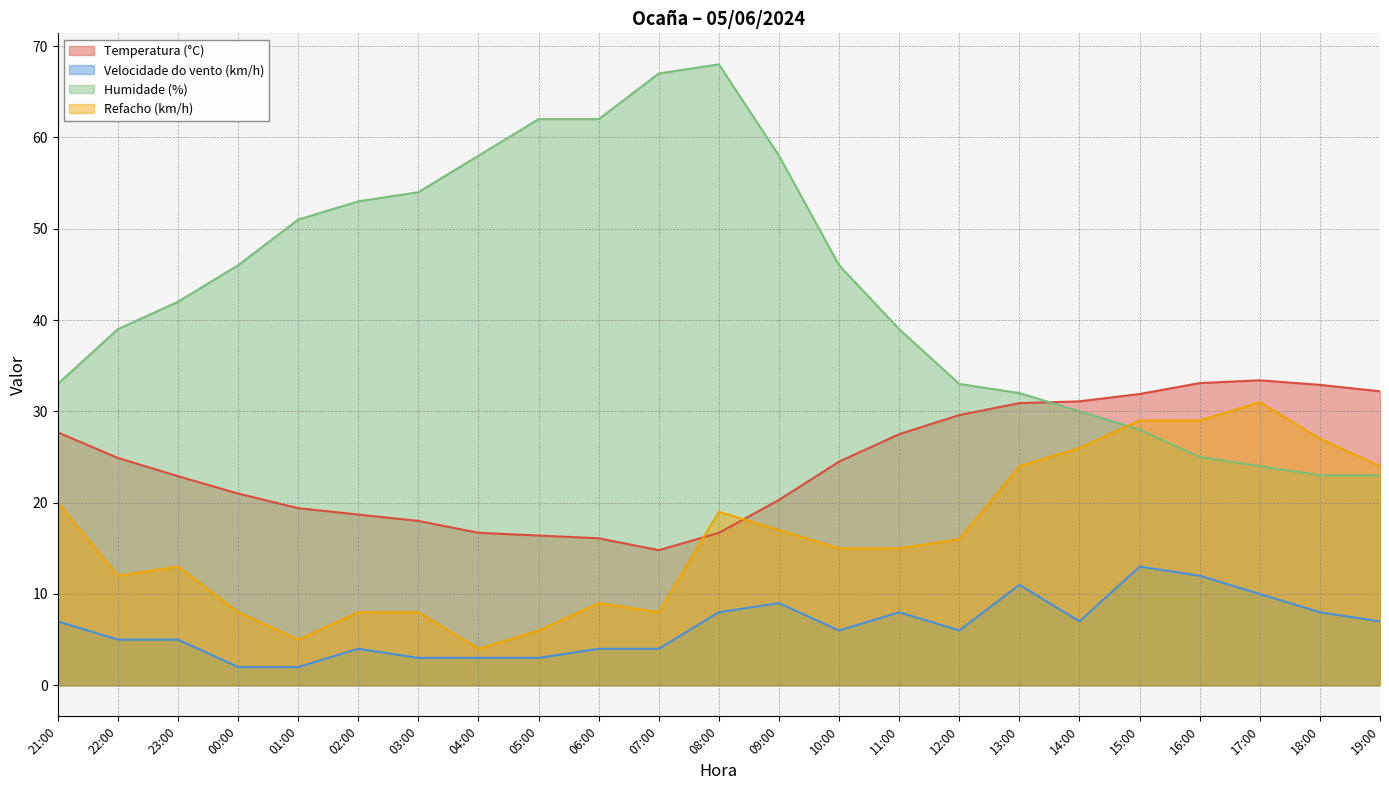

What is the label of the 2nd point from the left?

22:00